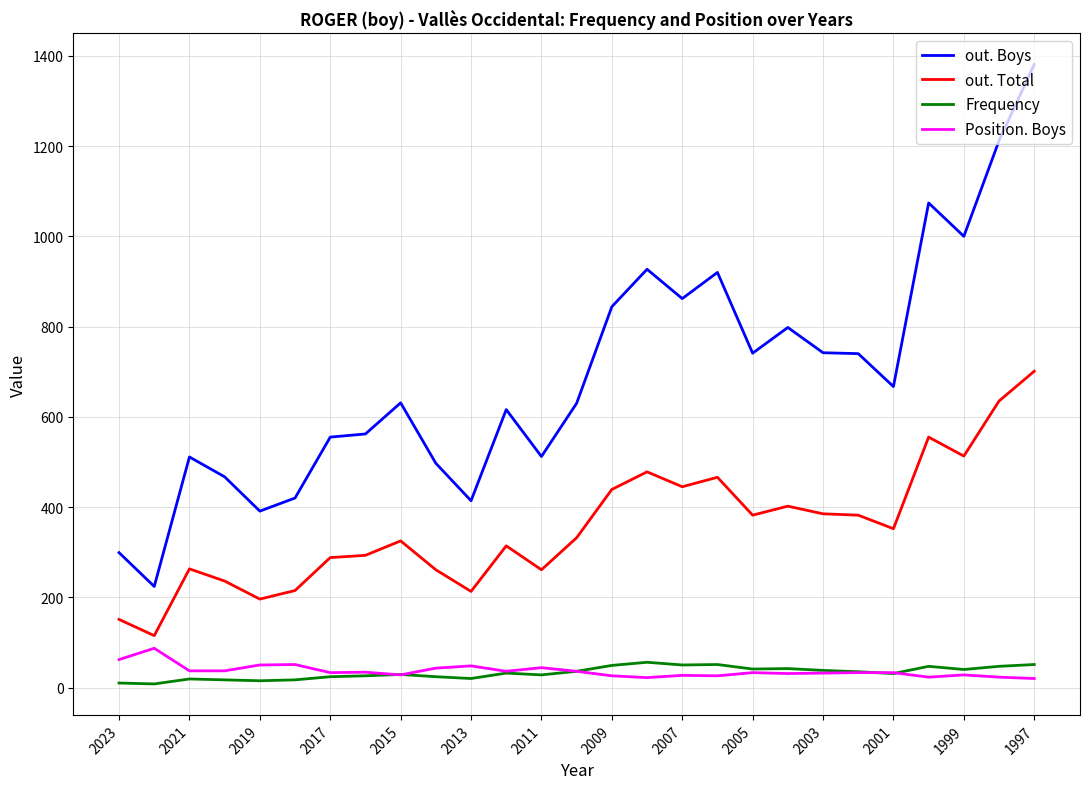

Which series has the widest spread of values?

out. Boys